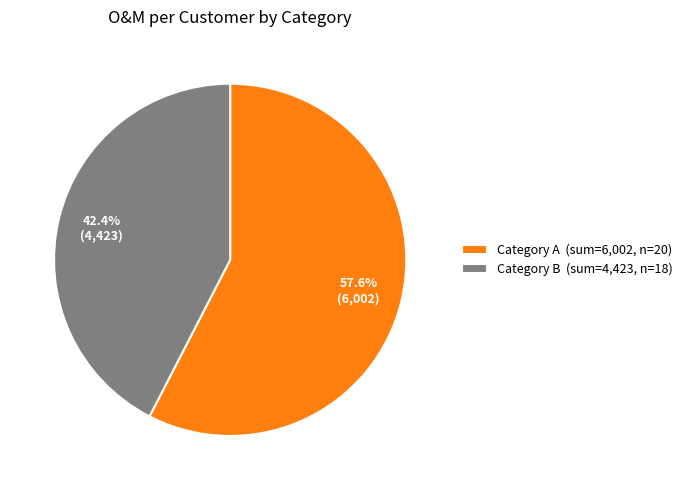

Is there a majority slice in this chart?

Yes